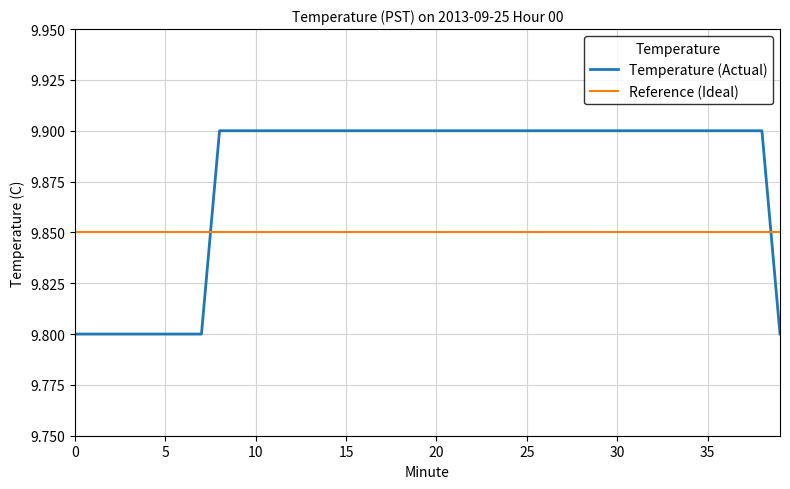

Rank the series by their maximum value, from lowest to highest.

Reference (Ideal), Temperature (Actual)